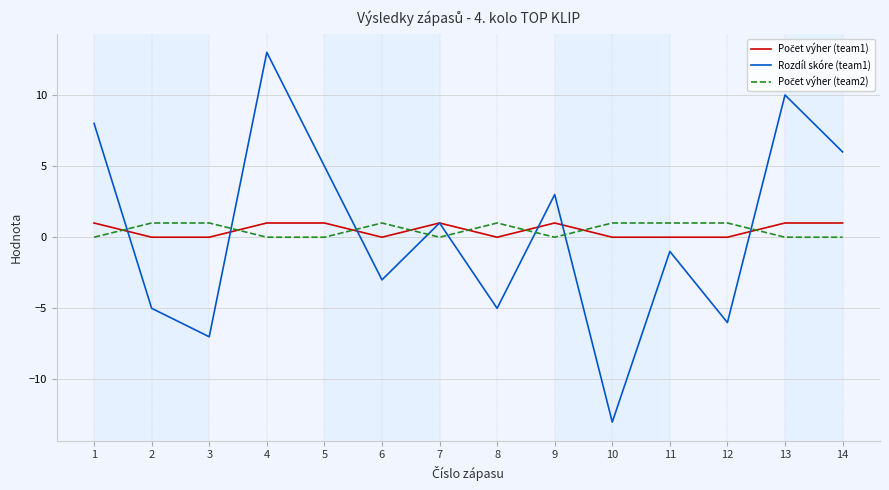

Which series has the widest spread of values?

Rozdíl skóre (team1)